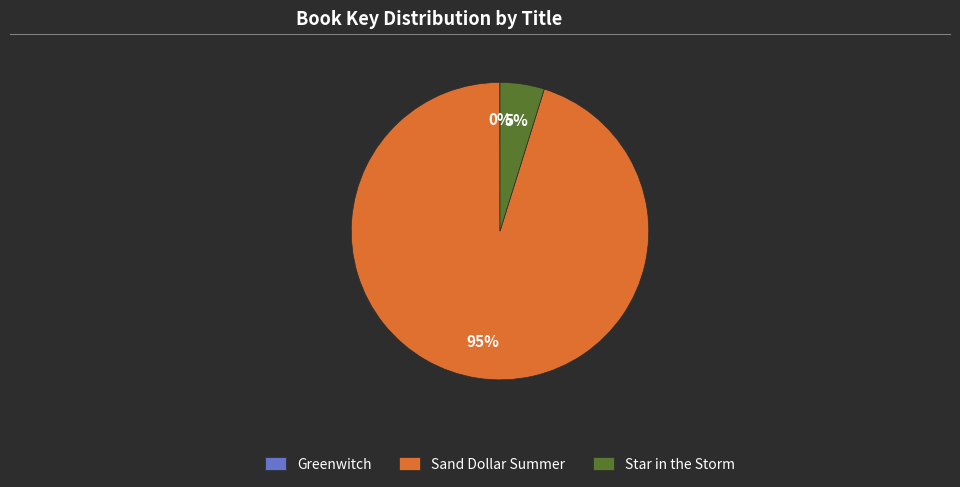

Combined, do Sand Dollar Summer and Star in the Storm account for over 50%?

Yes